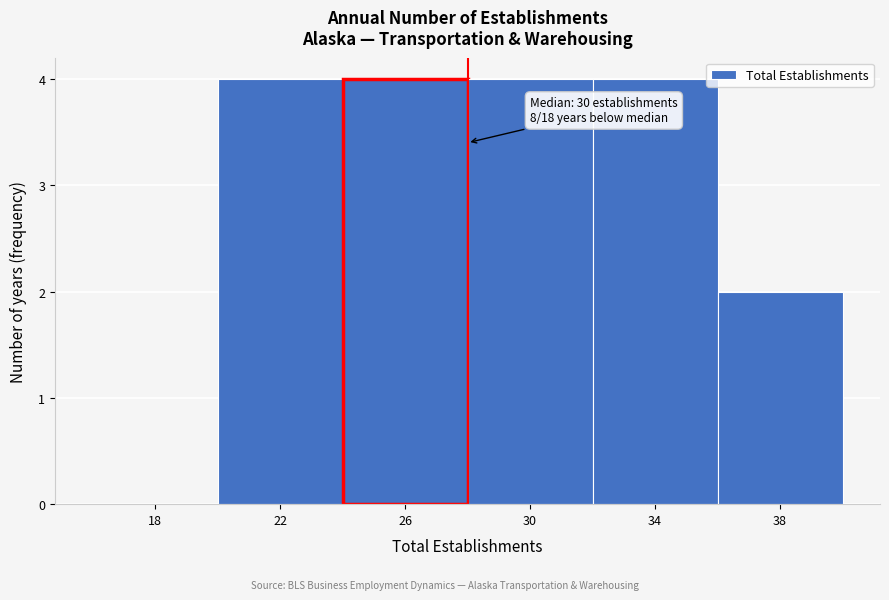

Reading right to left, transcribe all the data shown in this chart.

38=2	34=4	30=4	26=4	22=4	18=0